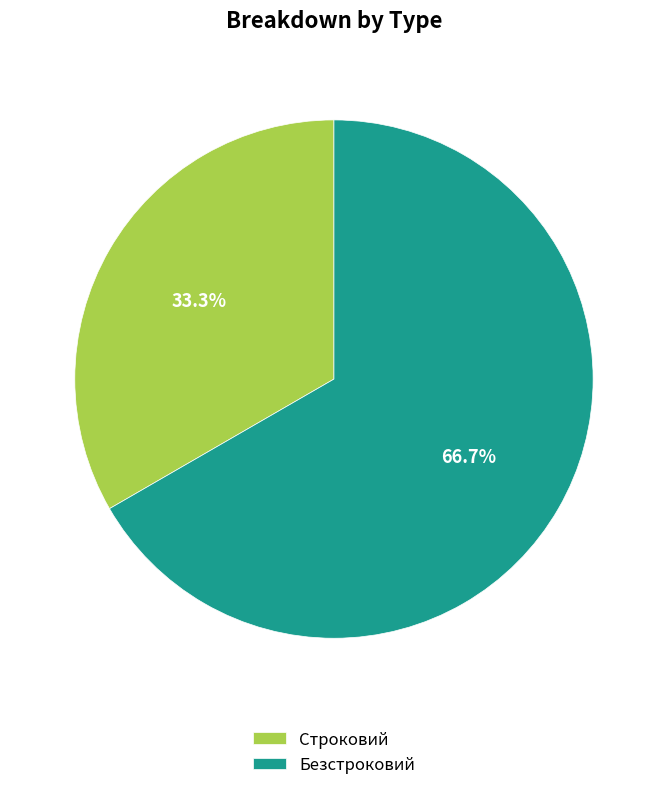

Is it true that Строковий is 42% of the pie?

False